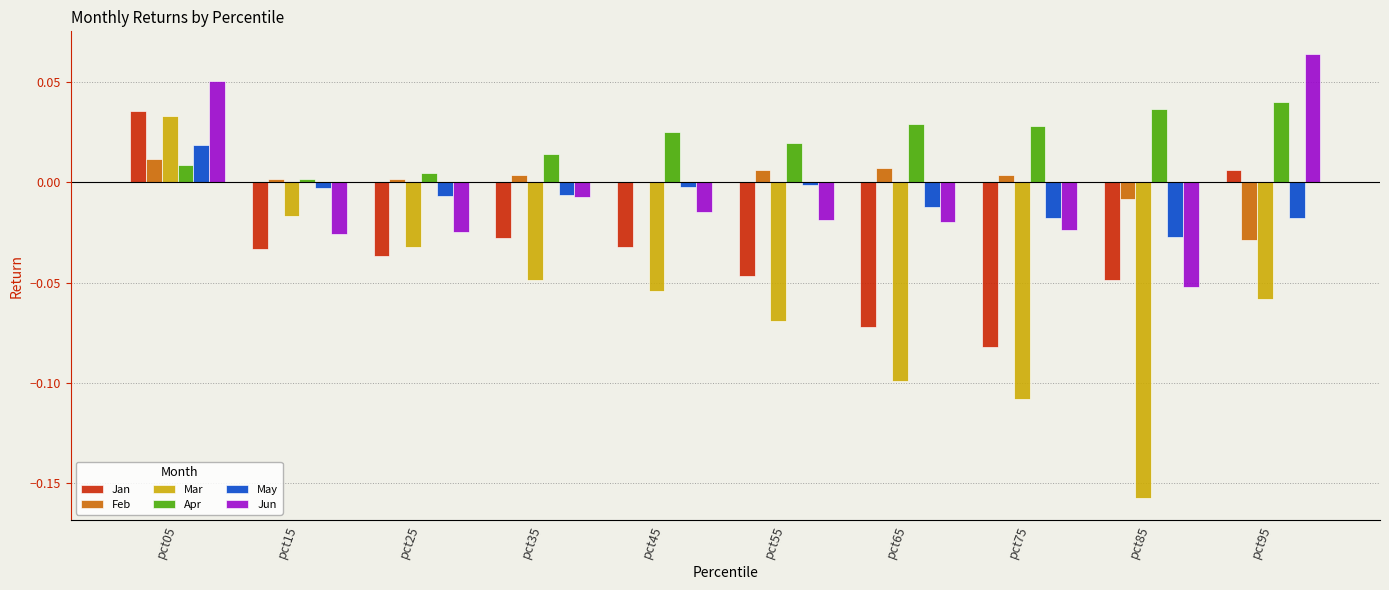

Which series changed the most between pct05 and pct75?

Mar